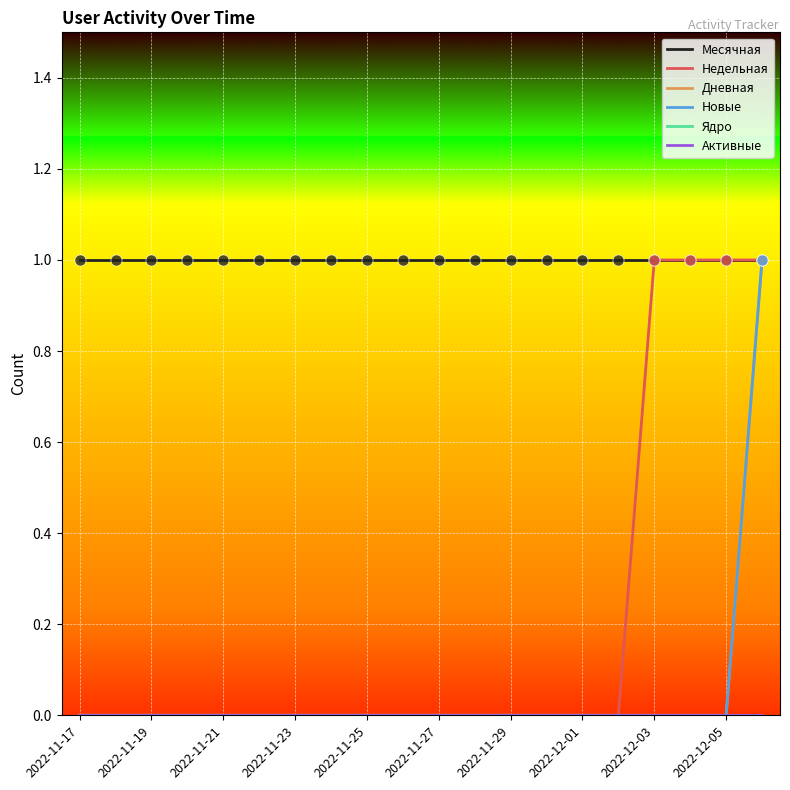

True or false: Дневная and Новые cross at least once.

False